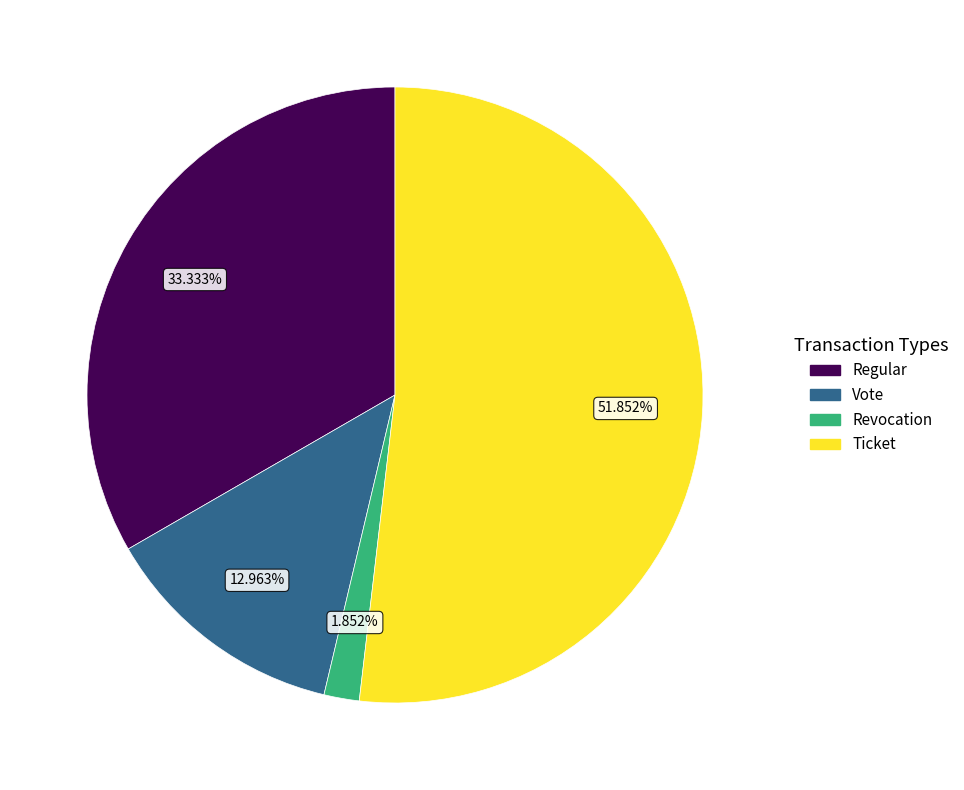

Does Revocation account for over 50% of the chart?

No